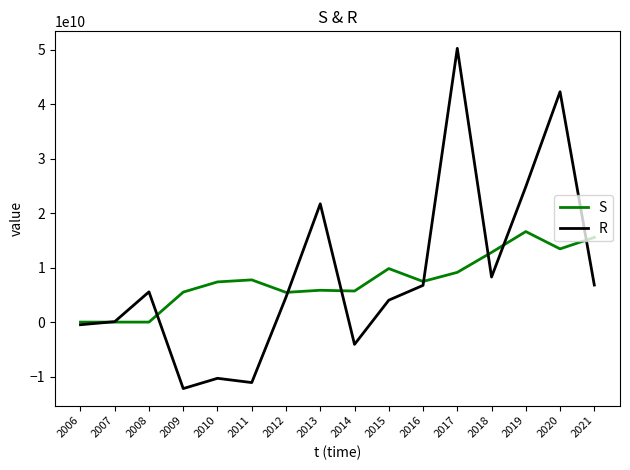

Which series has the largest range (max minus min)?

R